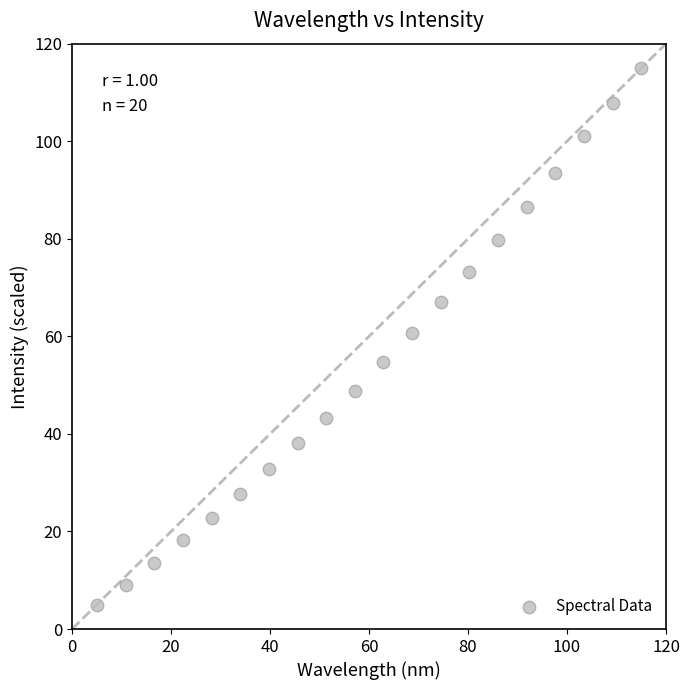

What is the range of Y values (max minus min)?

110.0